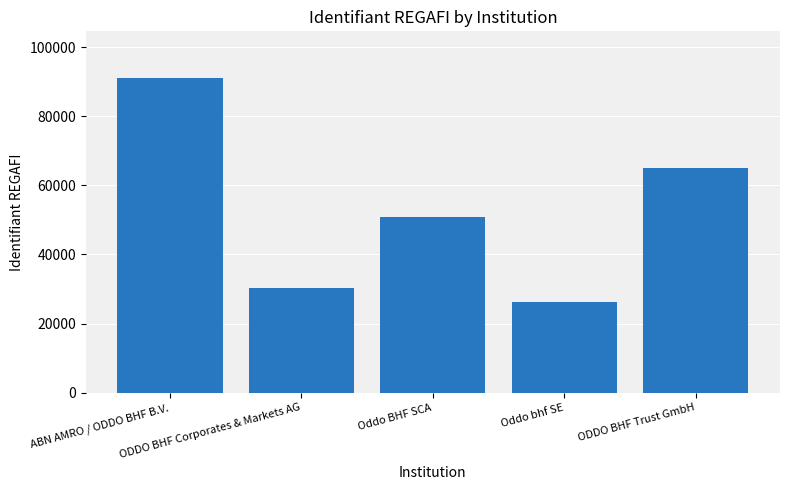

Approximately how many times larger is the value at ODDO BHF Trust GmbH compared to ODDO BHF Corporates & Markets AG?

2.1